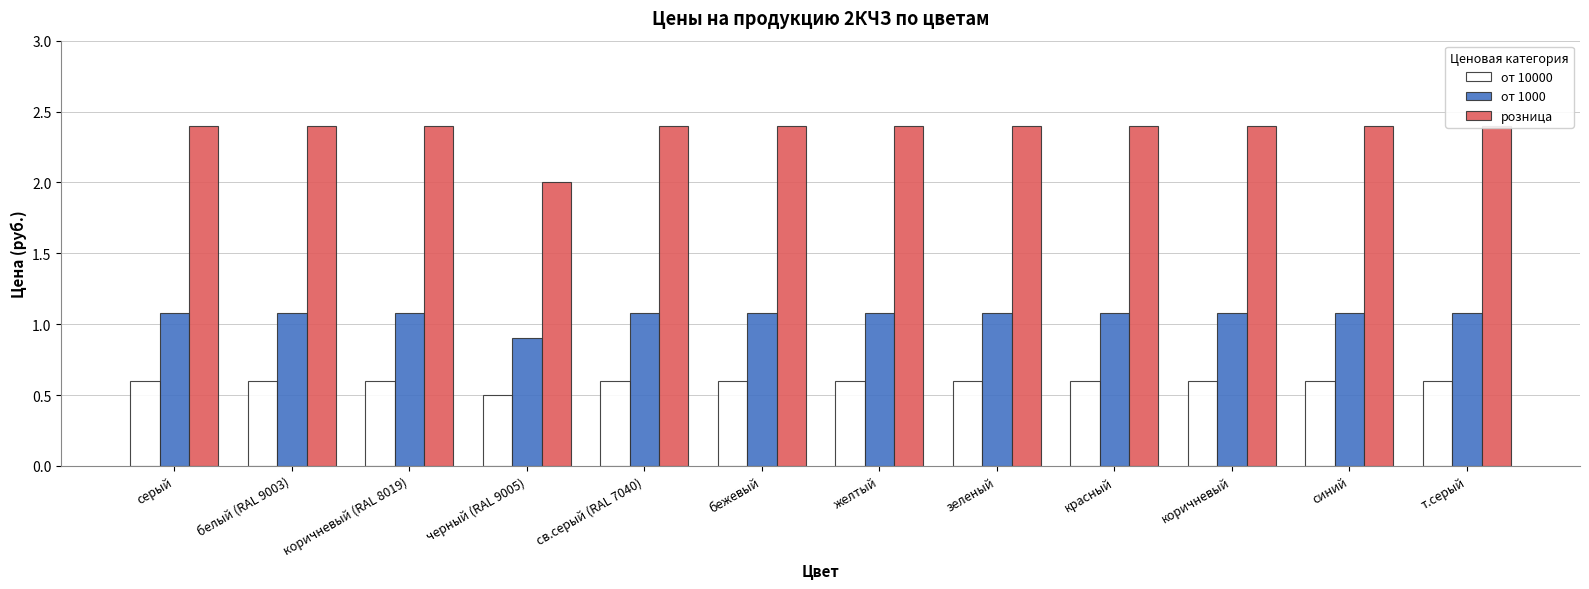

The от 1000 series shows 0.9 at черный (RAL 9005). True or false?

True